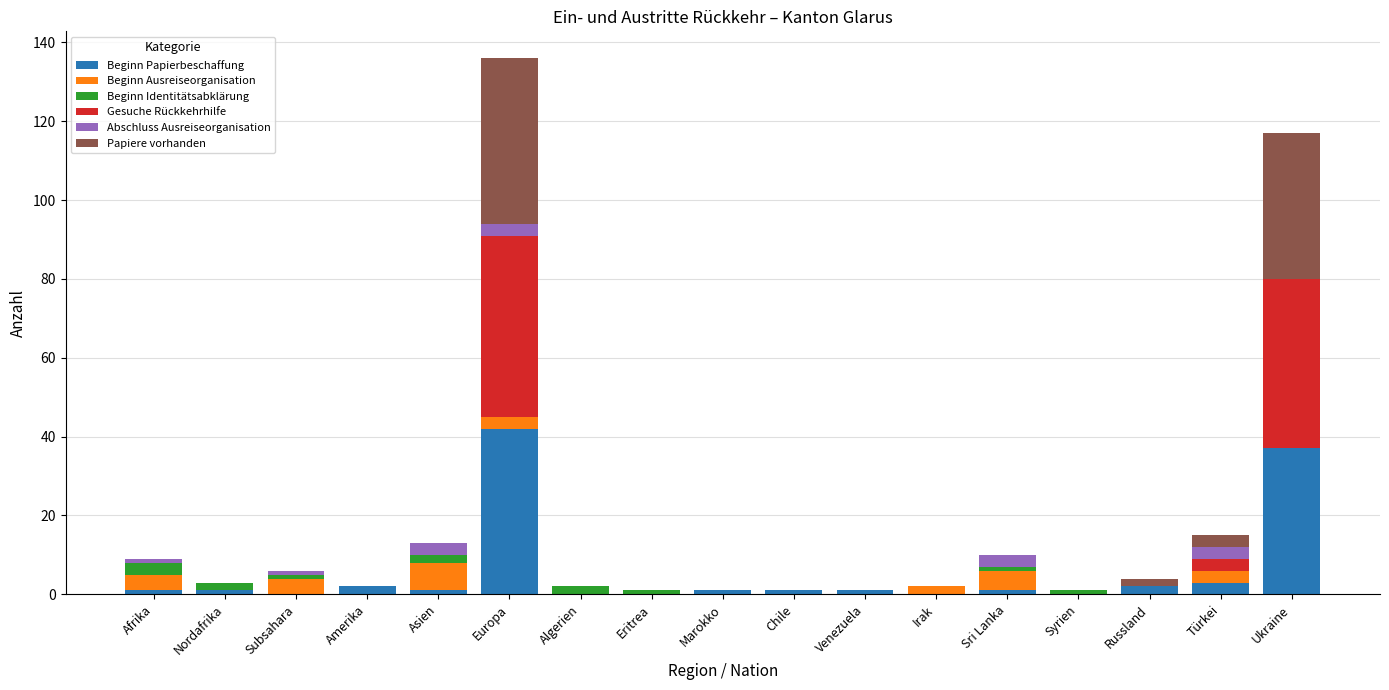

At which label is Beginn Papierbeschaffung closest to 21?

Ukraine